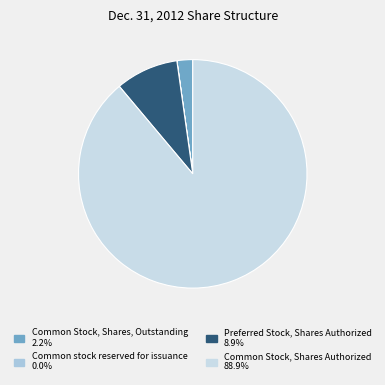

What is the majority slice?

Common Stock, Shares Authorized